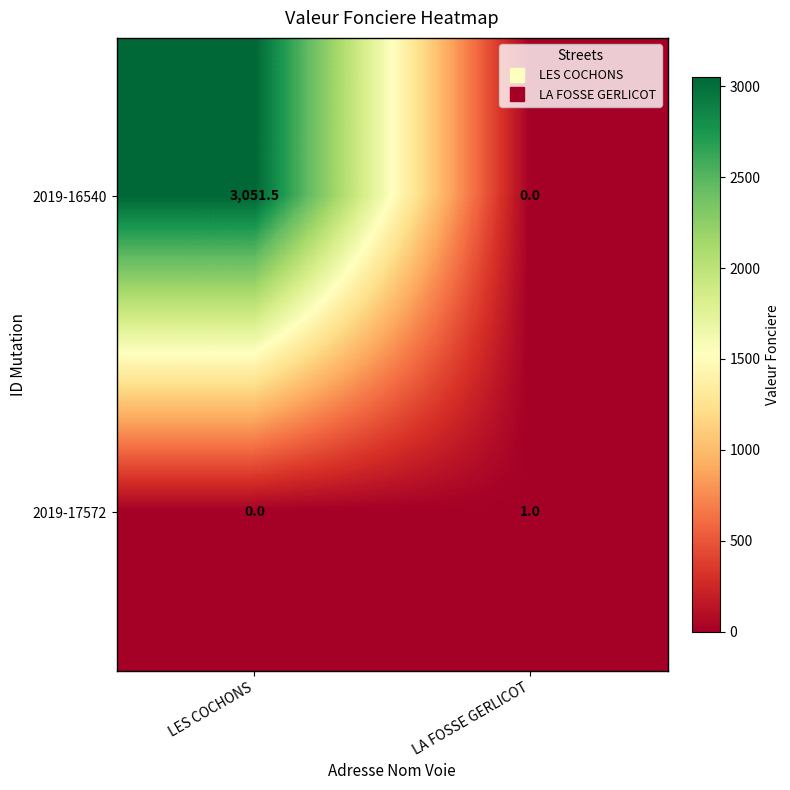

What is the total value across all series at LES COCHONS?

3051.5